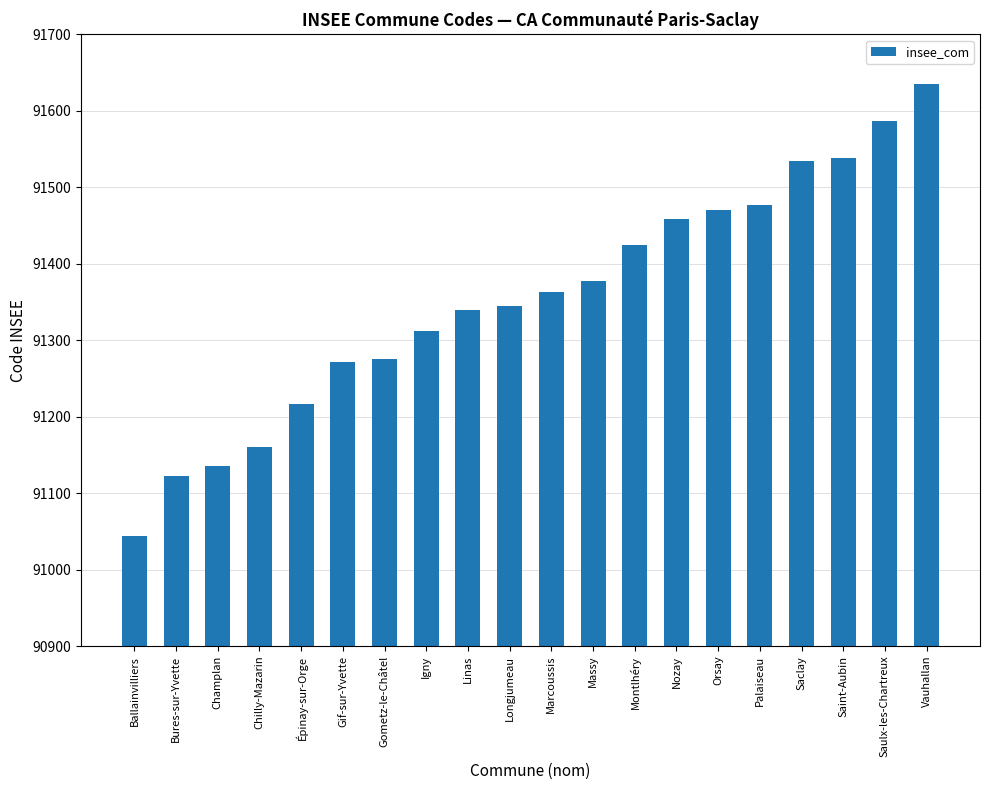

The value at Vauhallan is 128133. True or false?

False